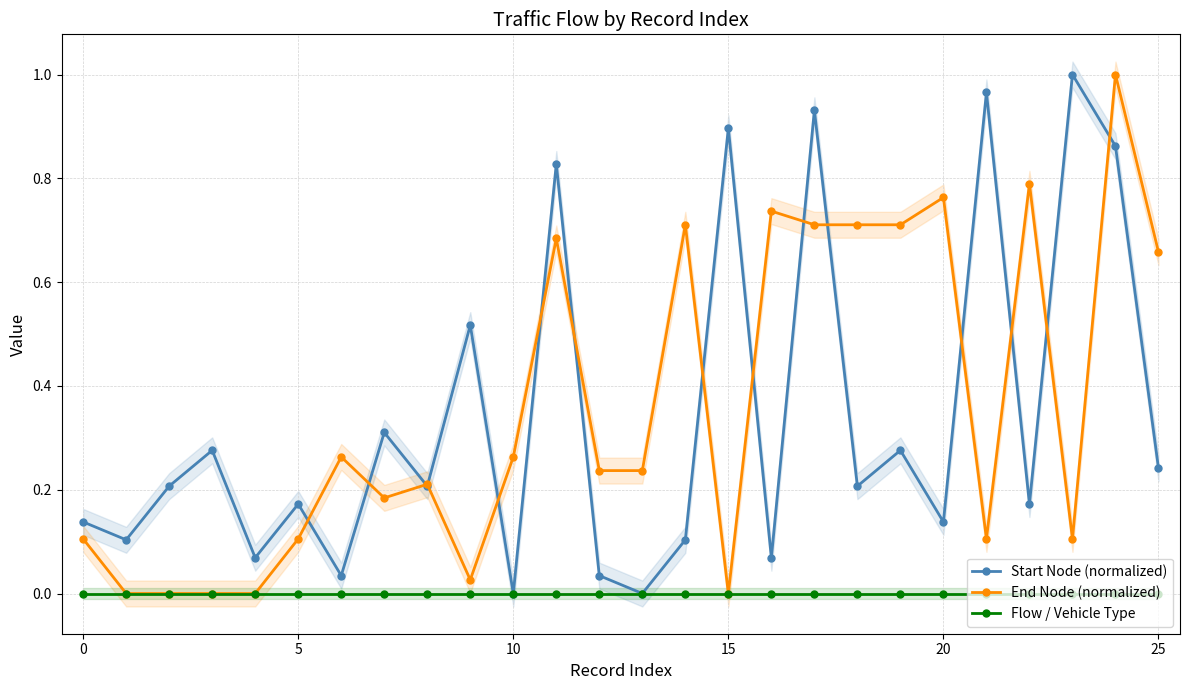

What is the label of the 12th point from the left?

11